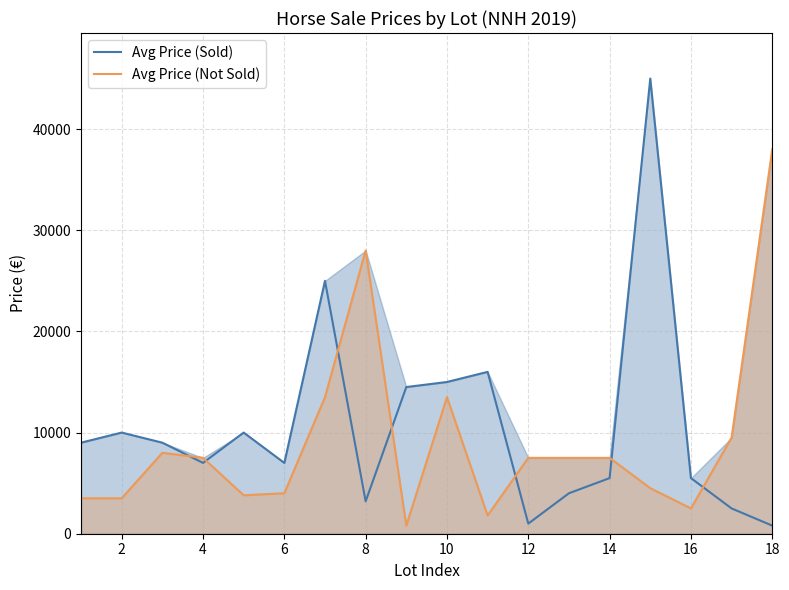

List the series in order of their peak value, lowest first.

Avg Price (Not Sold), Avg Price (Sold)